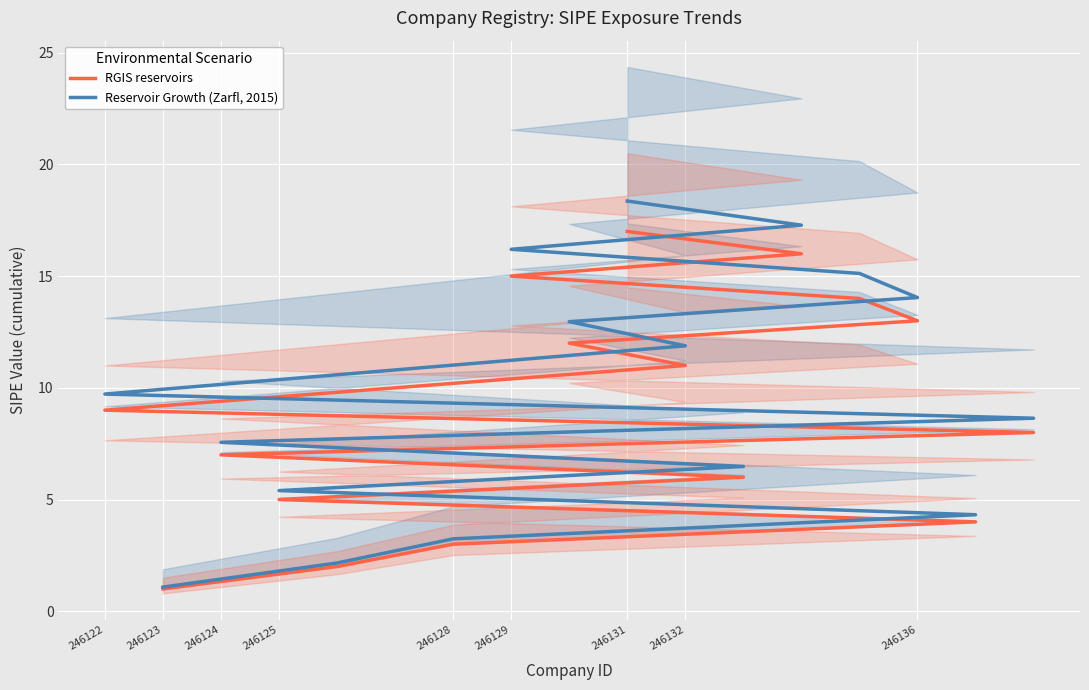

What is the label of the 17th point from the right?

246123